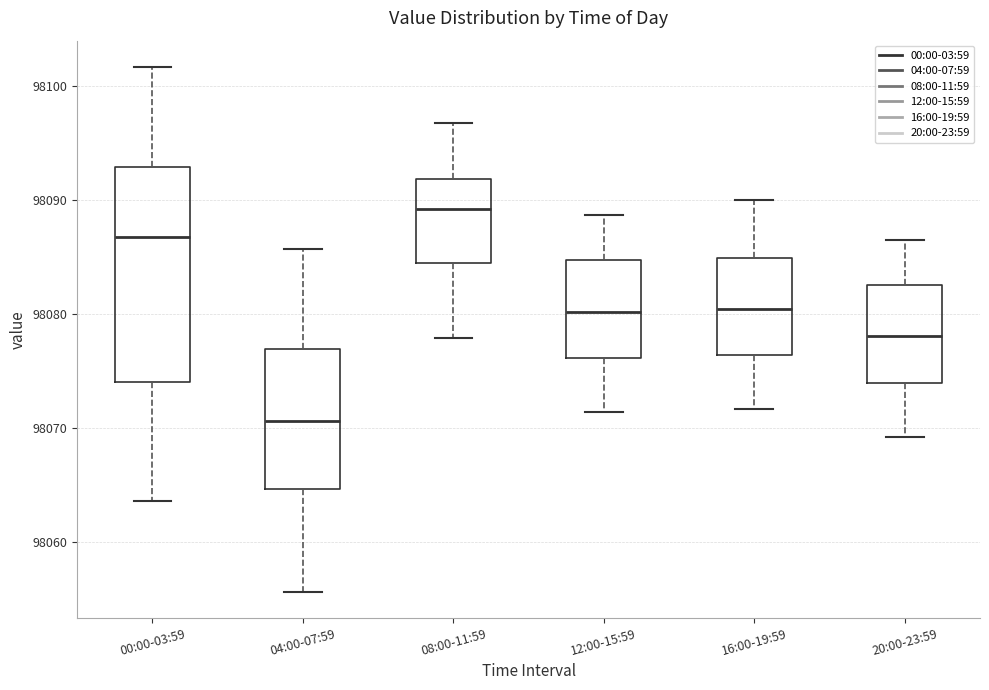

Reading left to right, transcribe this box plot: for each box, give where its median line is, the range the box spans, and where its two whiskers end, as read against the y-axis. The values are not printed on the chart, so give them approximately, as read against the axis.

00:00-03:59: median 98087, box 98074 to 98093, whiskers 98064 to 98102
04:00-07:59: median 98071, box 98065 to 98077, whiskers 98056 to 98086
08:00-11:59: median 98089, box 98085 to 98092, whiskers 98078 to 98097
12:00-15:59: median 98080, box 98076 to 98085, whiskers 98071 to 98089
16:00-19:59: median 98080, box 98076 to 98085, whiskers 98072 to 98090
20:00-23:59: median 98078, box 98074 to 98083, whiskers 98069 to 98087